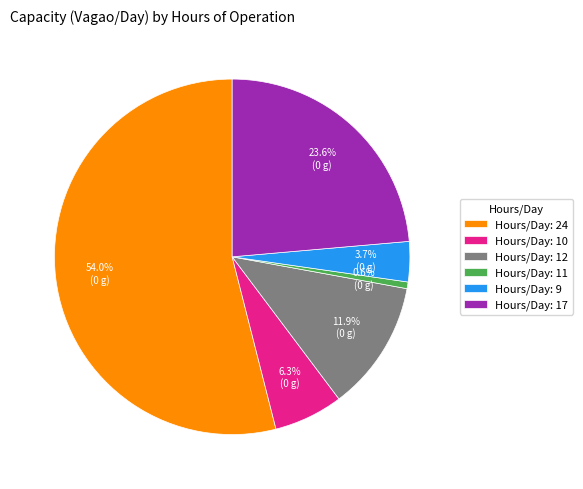

Which category has the smallest portion of the pie?

Hours/Day: 11